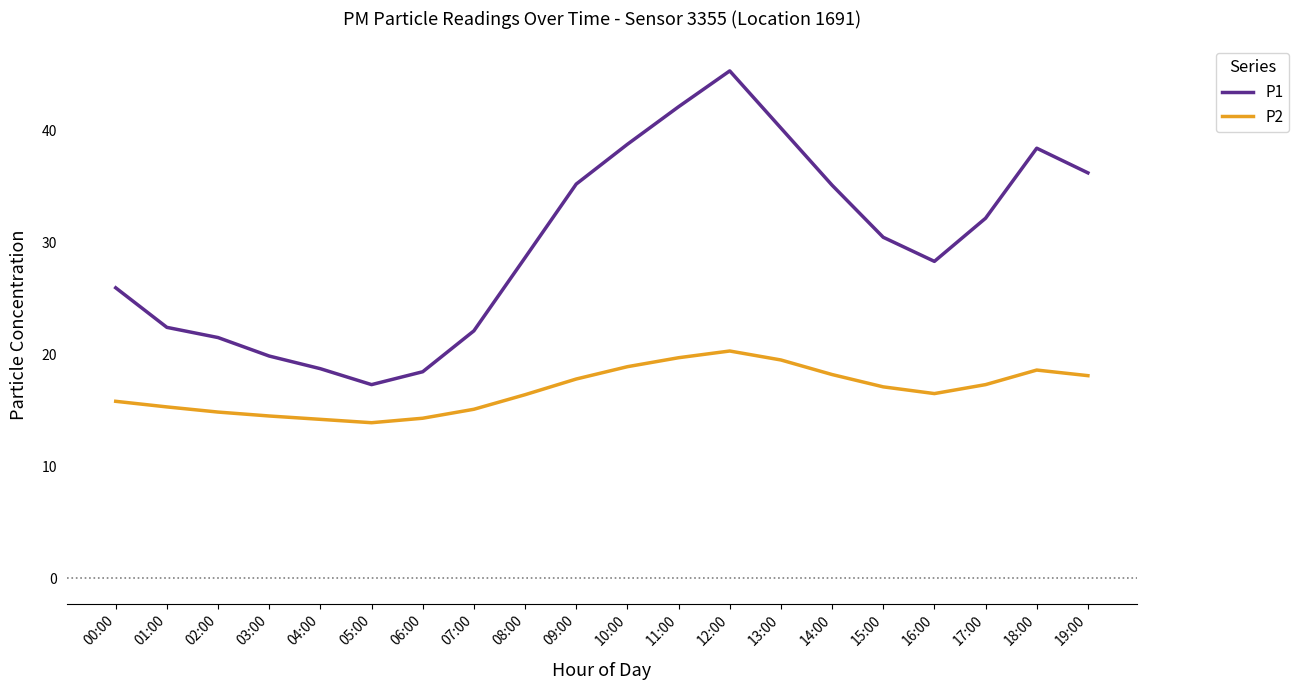

What position from the left is 07:00?

8